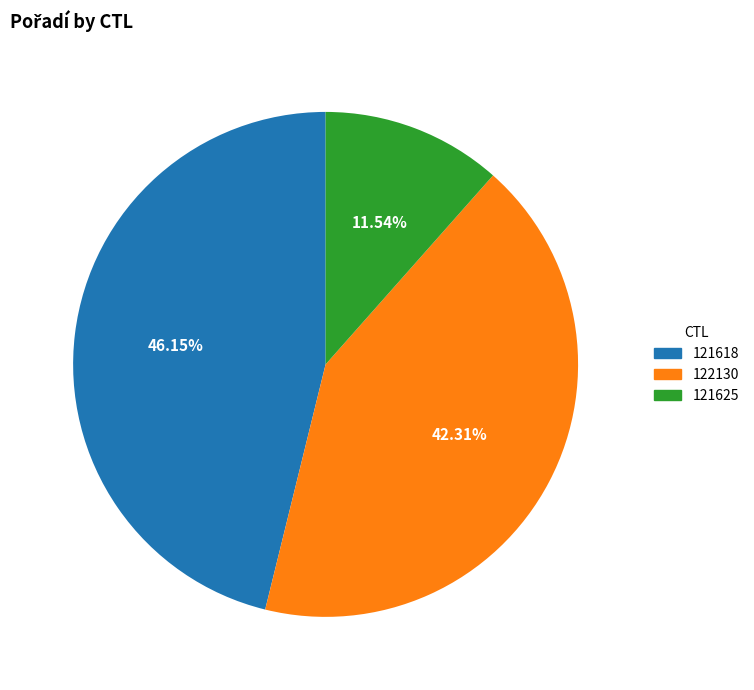

Does any single category account for the majority?

No